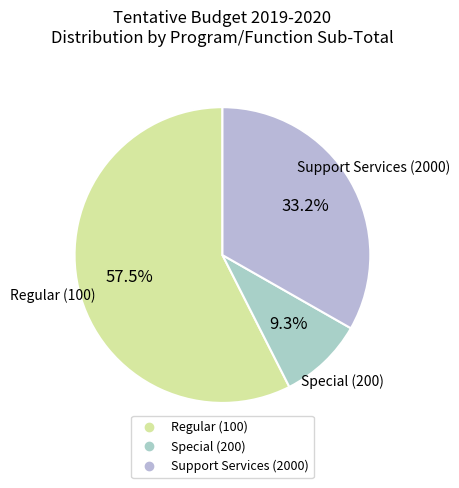

Which has a higher value, Regular (100) or Support Services (2000)?

Regular (100)